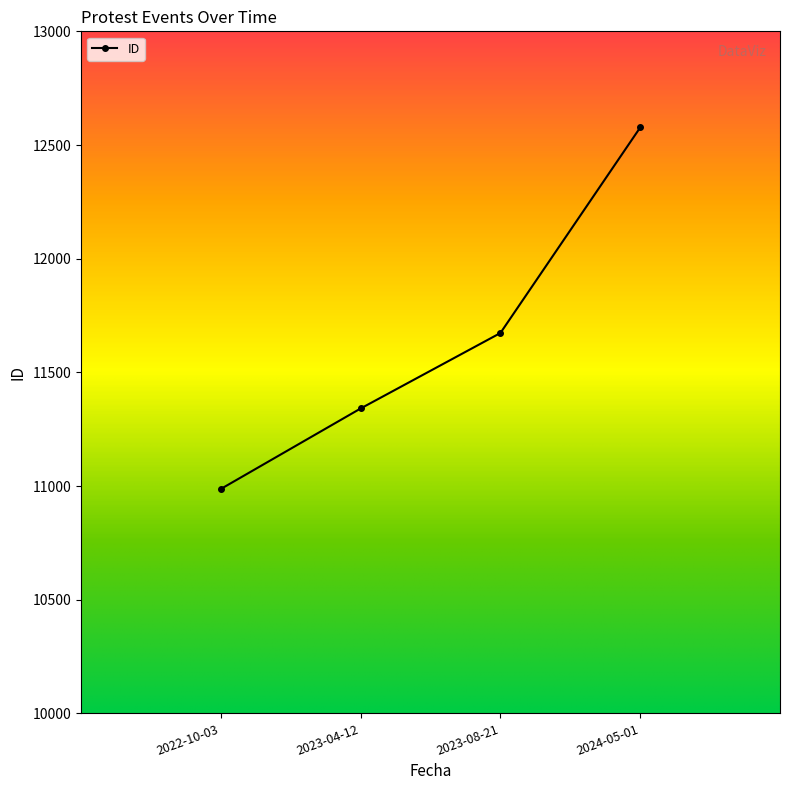

How many categories are shown in the chart?

4